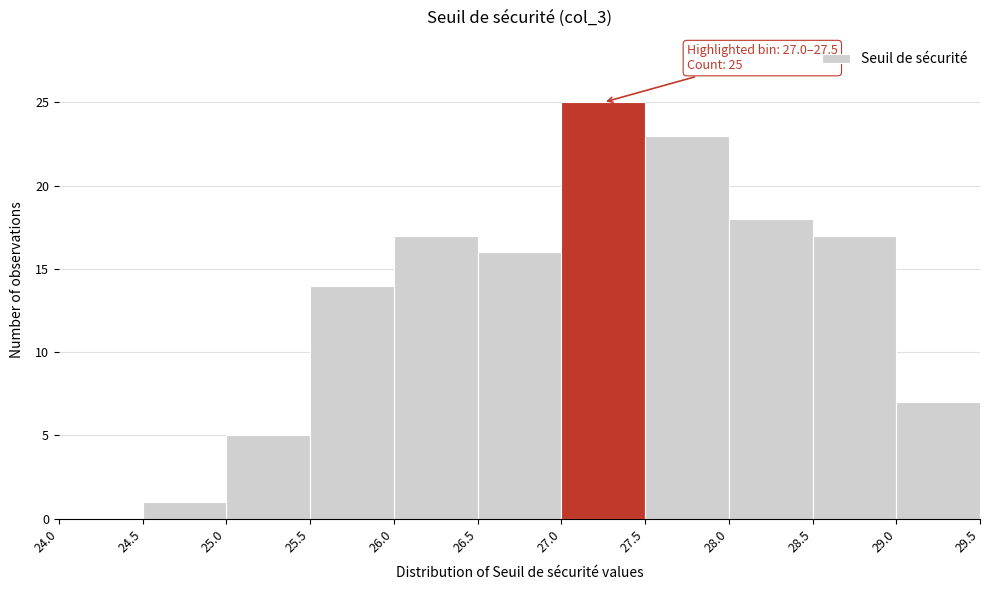

Which range on the x-axis has the tallest bar?

27.0 to 27.5